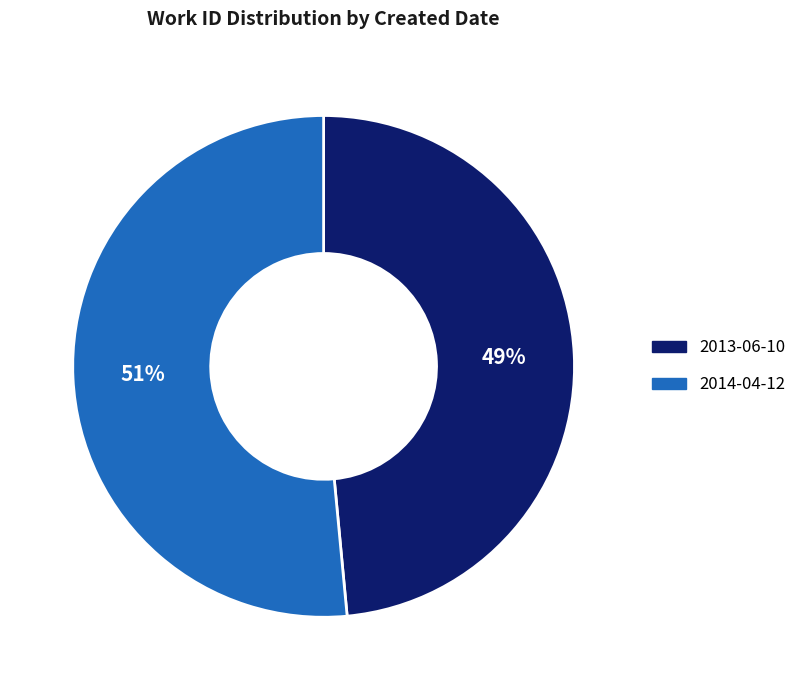

Which slice represents more than half of the pie?

2014-04-12